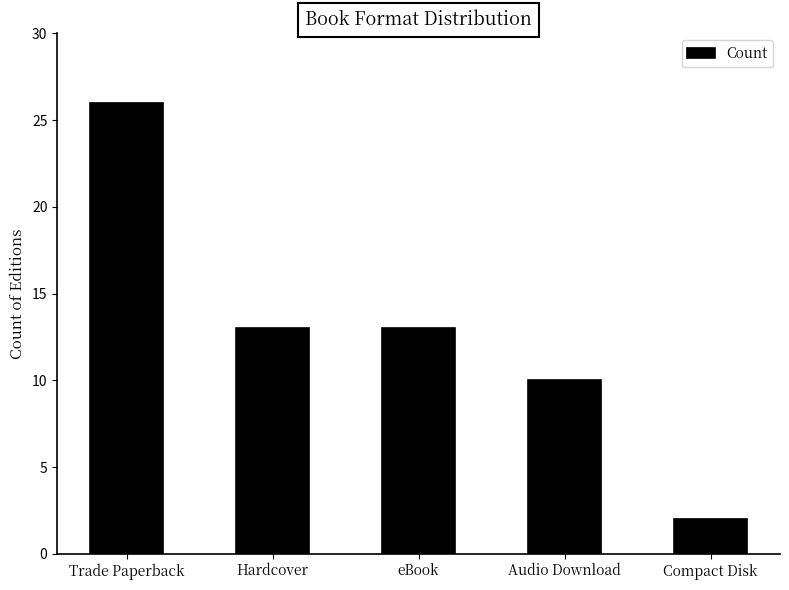

What is the sum of the values at Compact Disk and Audio Download?

12